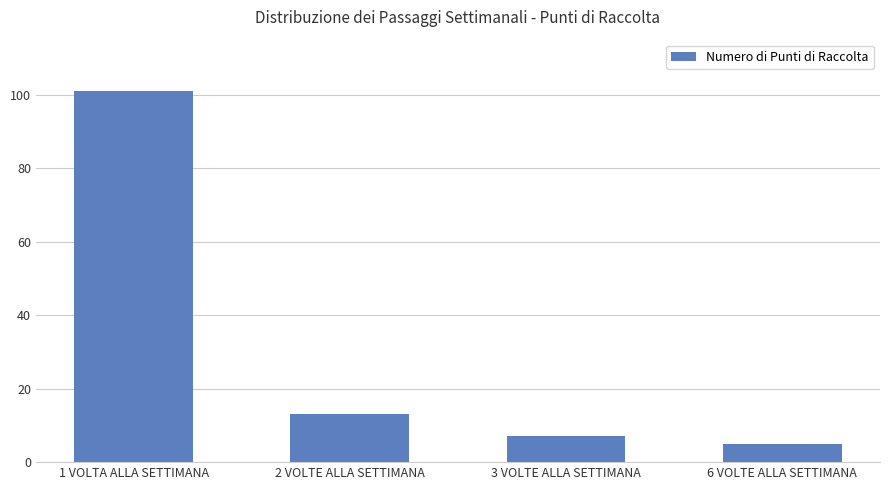

Reading right to left, extract all data points from this chart.

6 VOLTE ALLA SETTIMANA=5	3 VOLTE ALLA SETTIMANA=7	2 VOLTE ALLA SETTIMANA=13	1 VOLTA ALLA SETTIMANA=101